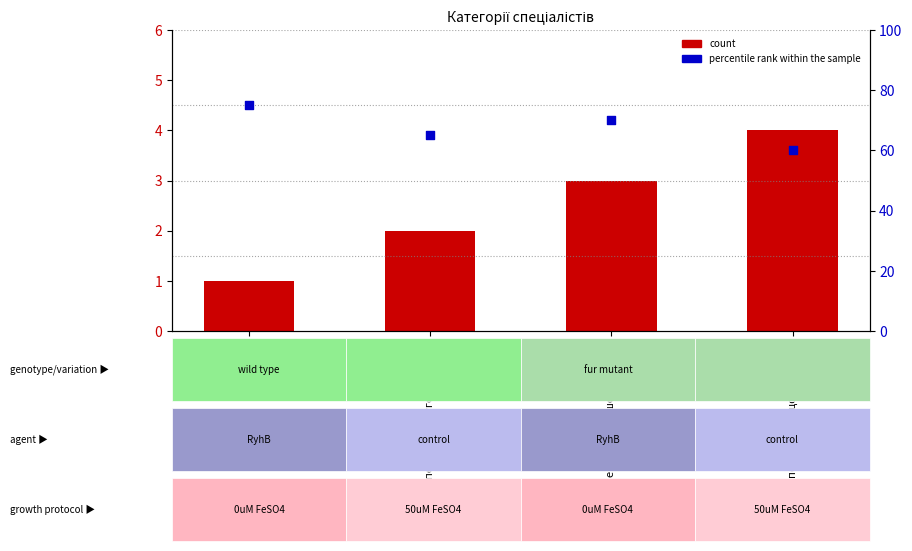

At which category is the sum across all series the highest?

Спеціаліст